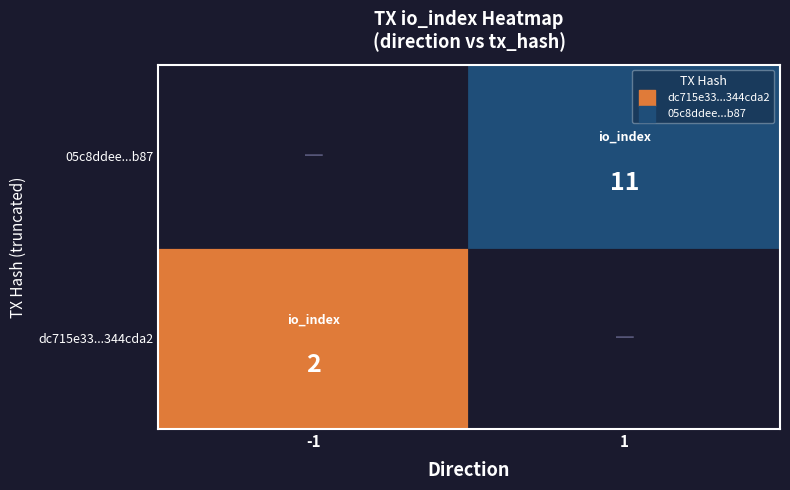

The value of 05c8ddee16144c37404d04efab11c38f29c7b87 at direction is 1. True or false?

True